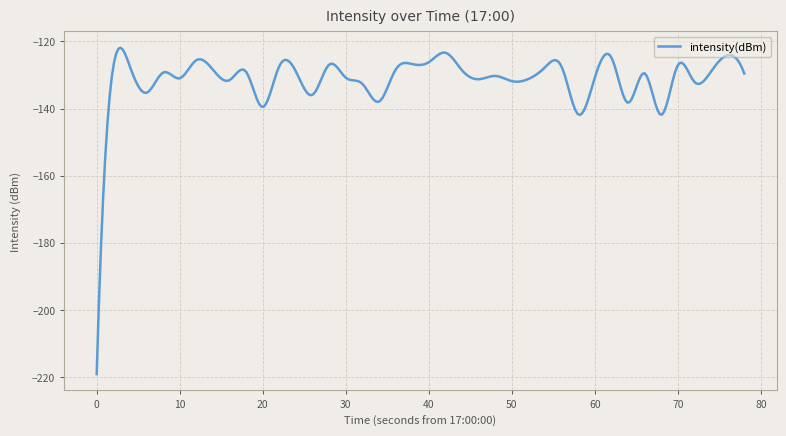

What is the smallest value displayed?

-219.1